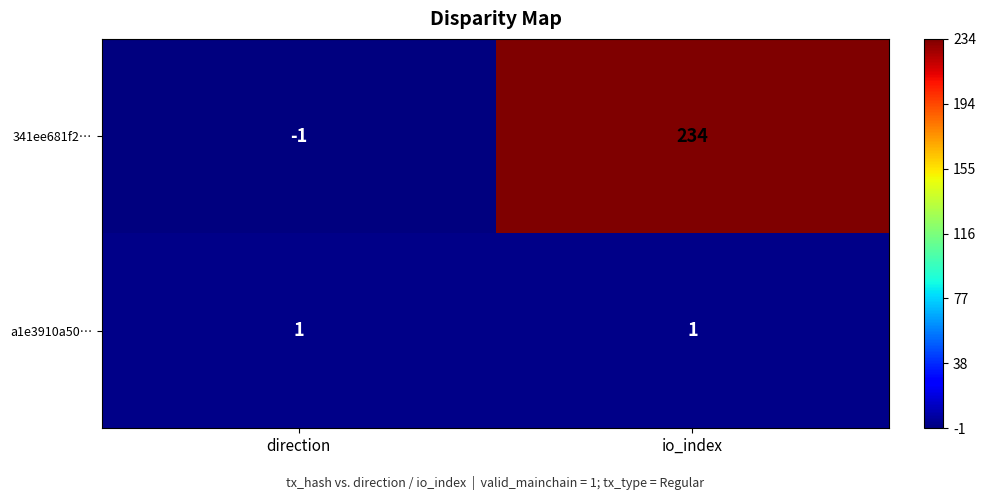

At which category does the chart reach its peak across all series?

io_index